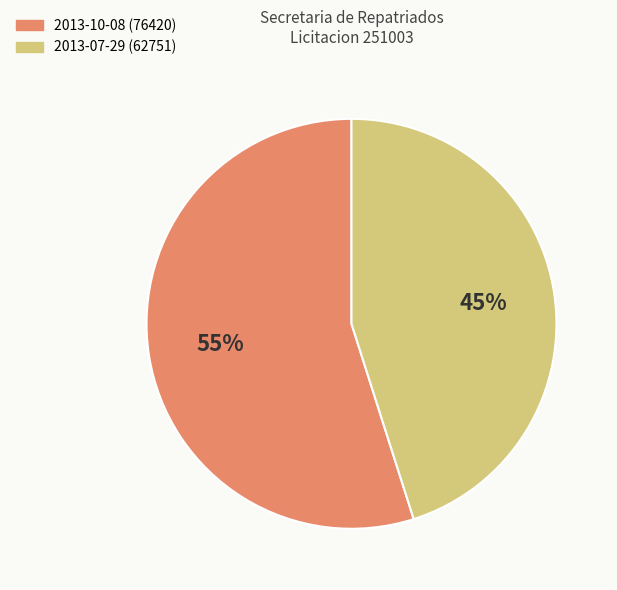

Does any single category account for the majority?

Yes